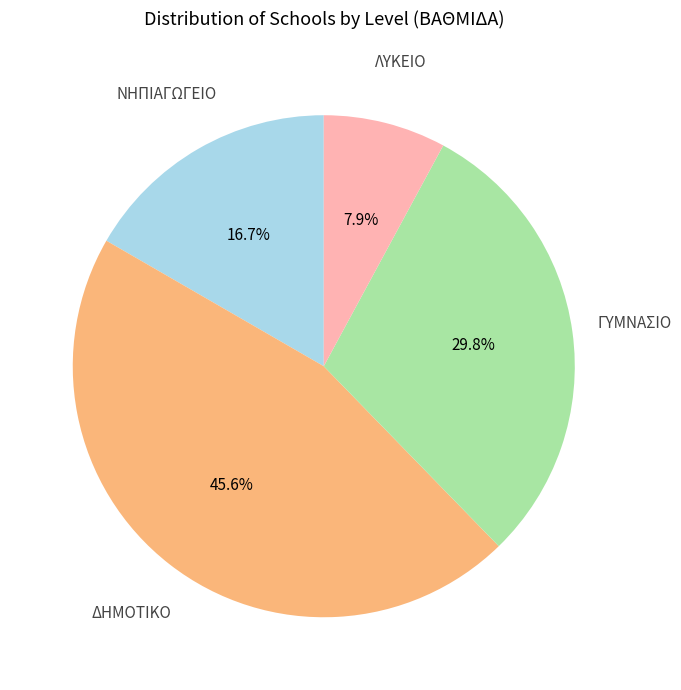

How many slices are in this pie chart?

4